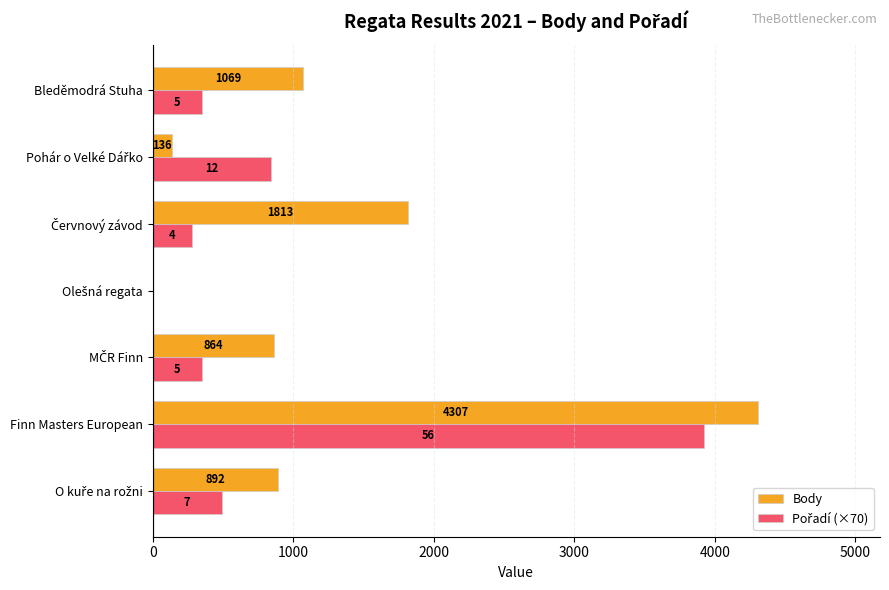

How many categories are shown in the chart?

7